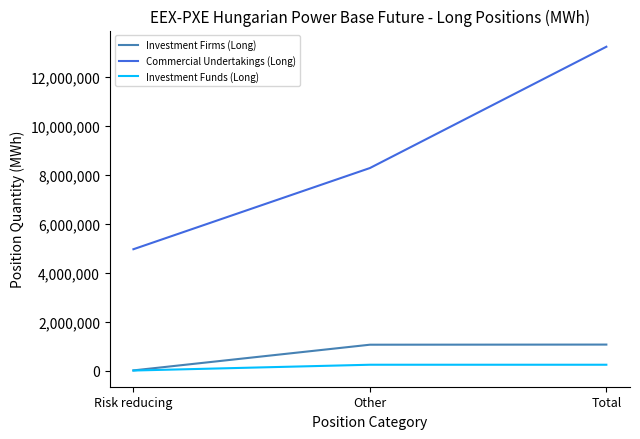

Does the chart have visible grid lines?

No